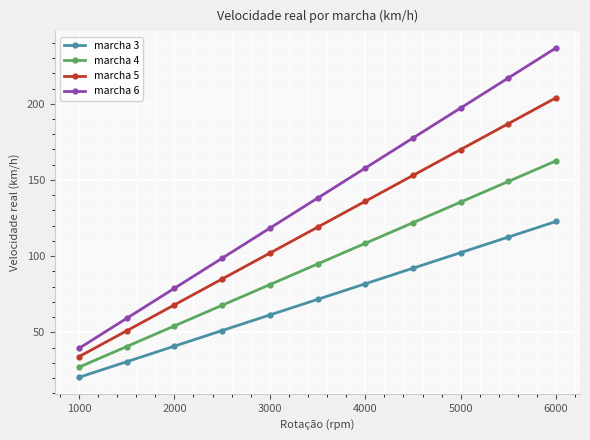

True or false: marcha 3 and marcha 6 intersect in this chart.

False